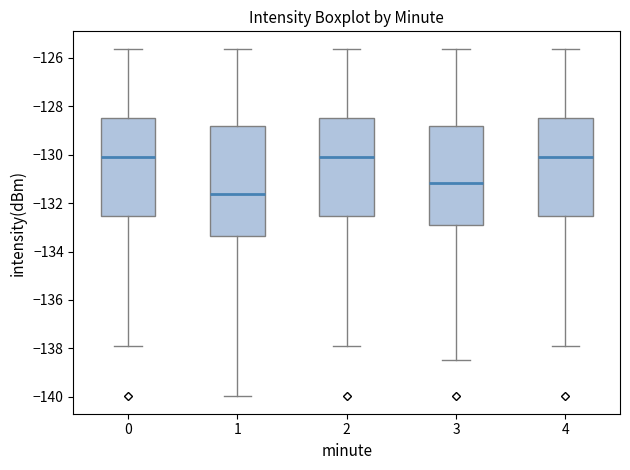

Reading left to right, read every box against the y-axis: the position of its median line, the range the box covers, and the ends of its whiskers. The values are not printed on the chart, so give them approximately, as read against the axis.

0: median -130.0, box -132.6 to -128.4, whiskers -137.8 to -125.6
1: median -131.6, box -133.4 to -128.8, whiskers -140.0 to -125.6
2: median -130.0, box -132.6 to -128.4, whiskers -137.8 to -125.6
3: median -131.2, box -132.8 to -128.8, whiskers -138.4 to -125.6
4: median -130.0, box -132.6 to -128.4, whiskers -137.8 to -125.6